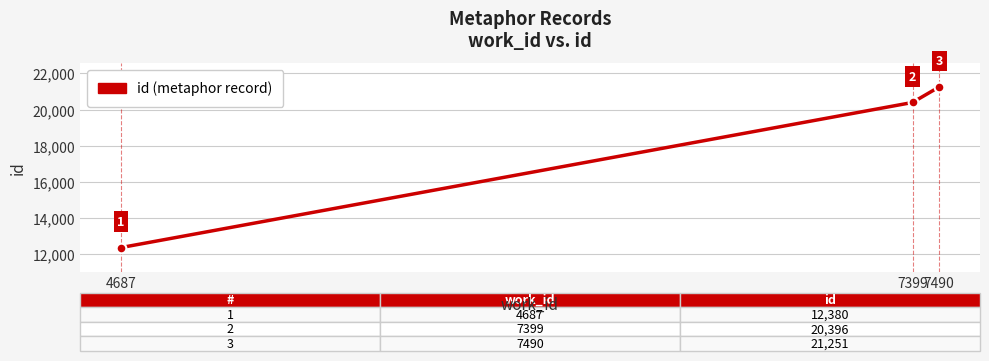

What is the approximate value at 4687, to the nearest 50?

12400